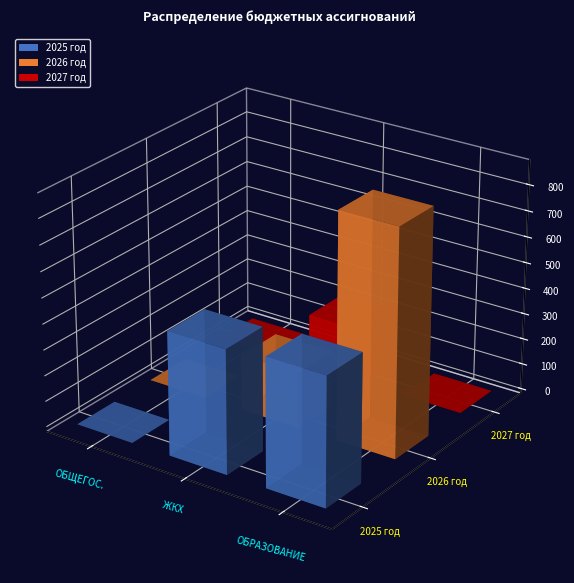

Which category has the lowest value in the 2026 год series?

ОБЩЕГОСУДАРСТВЕННЫЕ ВОПРОСЫ